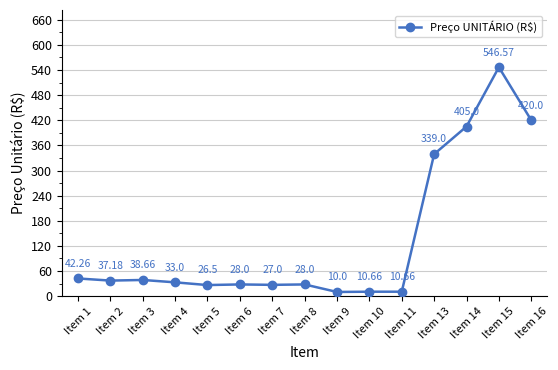

The chart shows a value of 26.5 at Item 5. True or false?

True